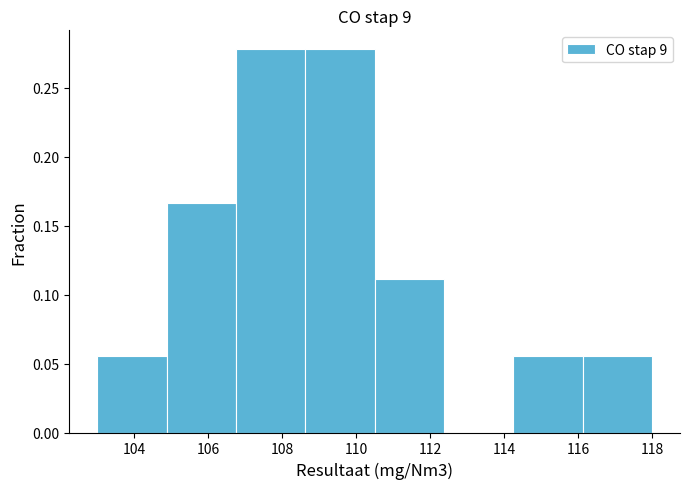

How tall is the bar that spans 106.8 to 108.6 on the x-axis? Neither the bar edges nor the heights are printed on the chart, so give them approximately, as read against the axes.

0.280